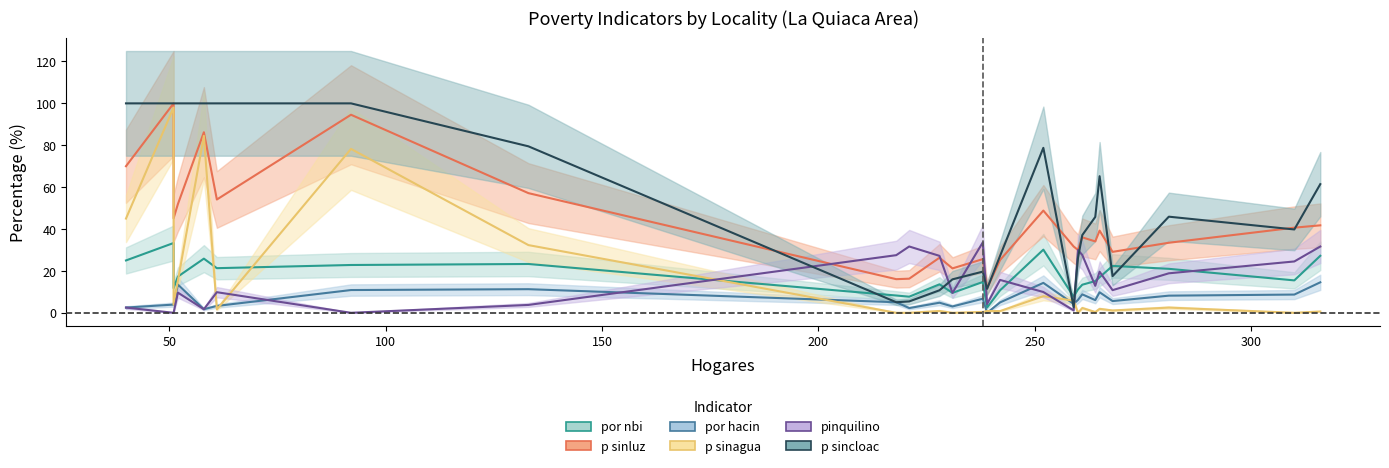

How many lines are shown in the chart?

6